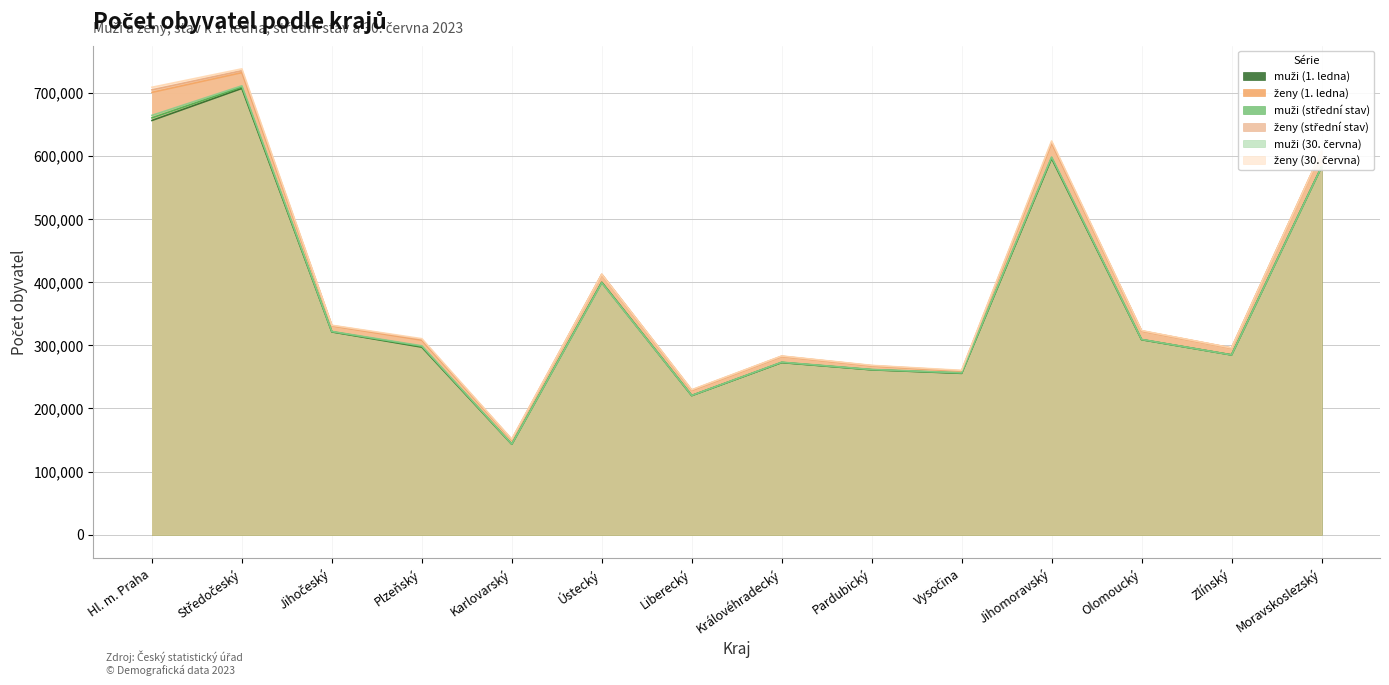

Which series has the largest total across all categories?

ženy (30. června)